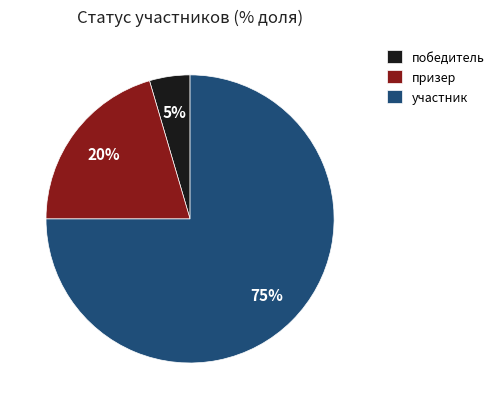

Count the number of slices in the pie.

3